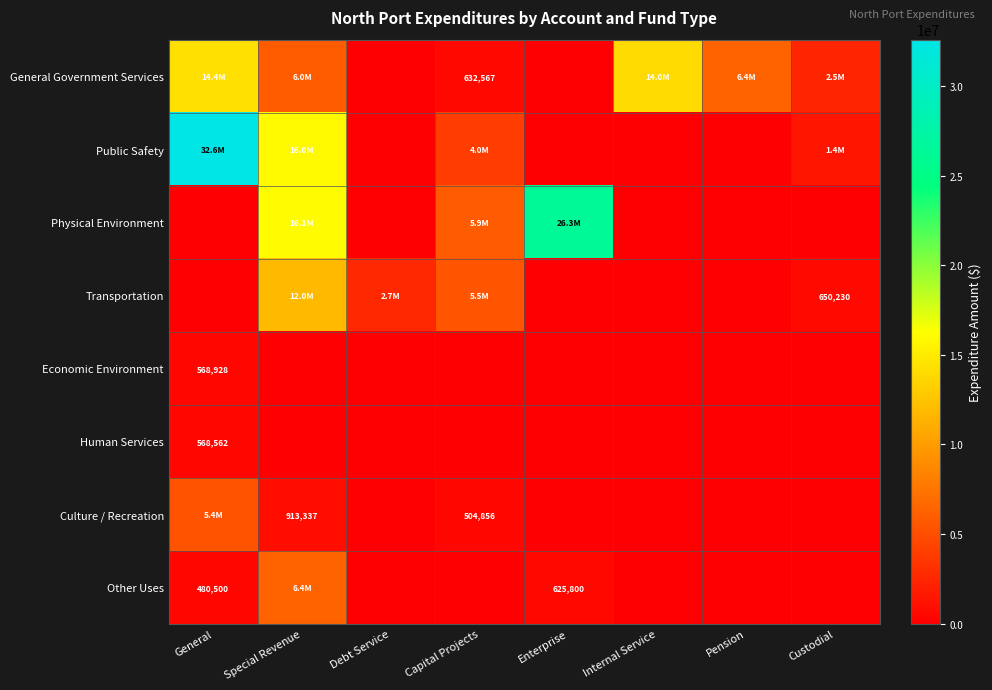

At how many categories does at least one series exceed 15032626?

3